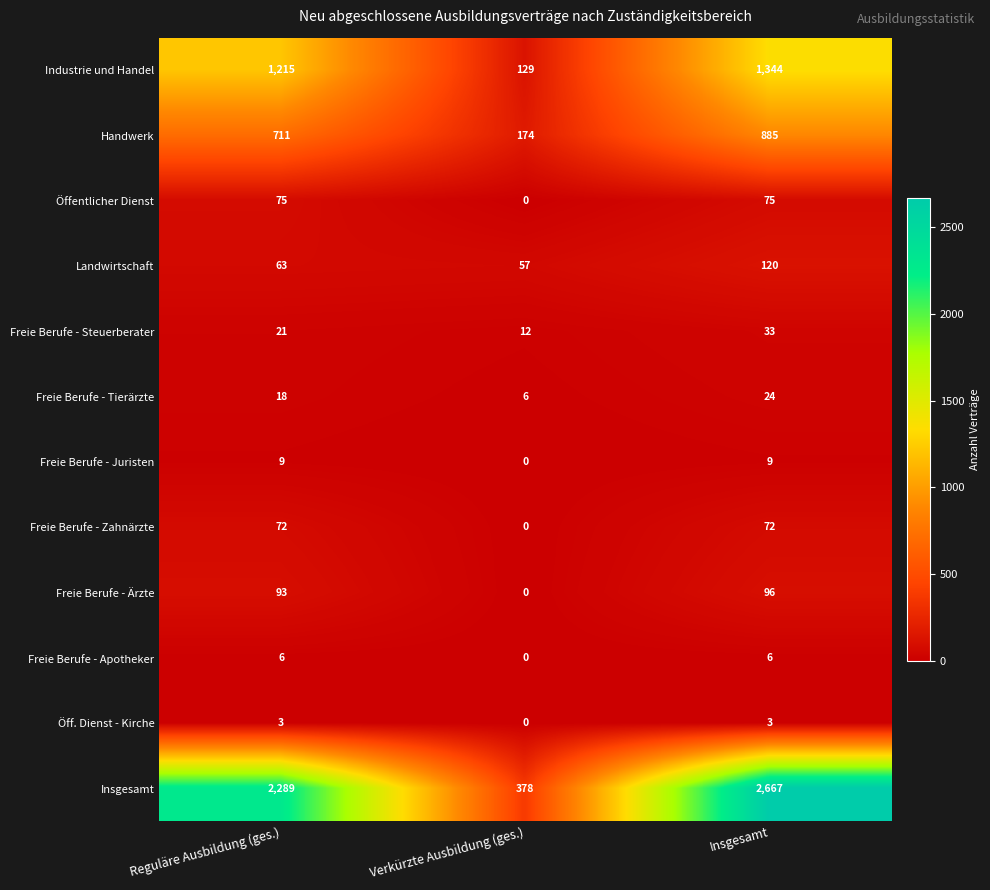

Which series changed the most between Reguläre Ausbildung (ges.) and Insgesamt?

Insgesamt